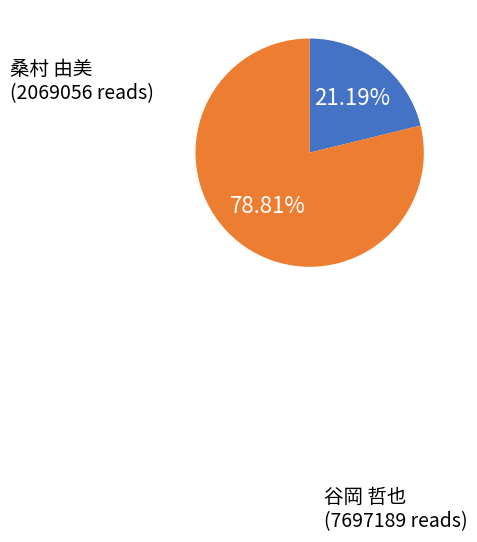

Which slice is the largest?

谷岡 哲也